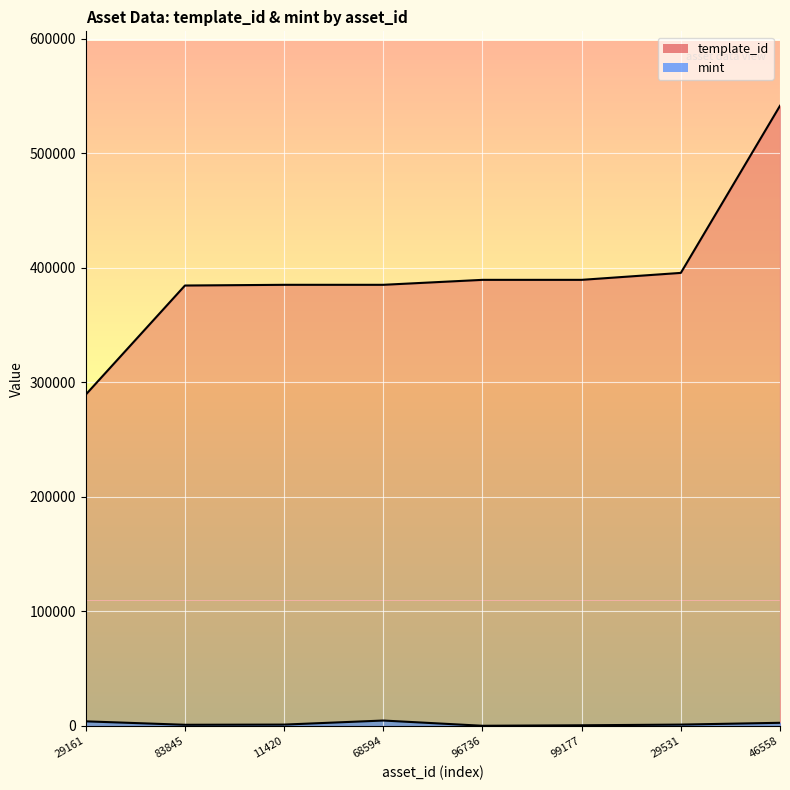

What is the difference between the maximum and second lowest values in the template_id series?

156927